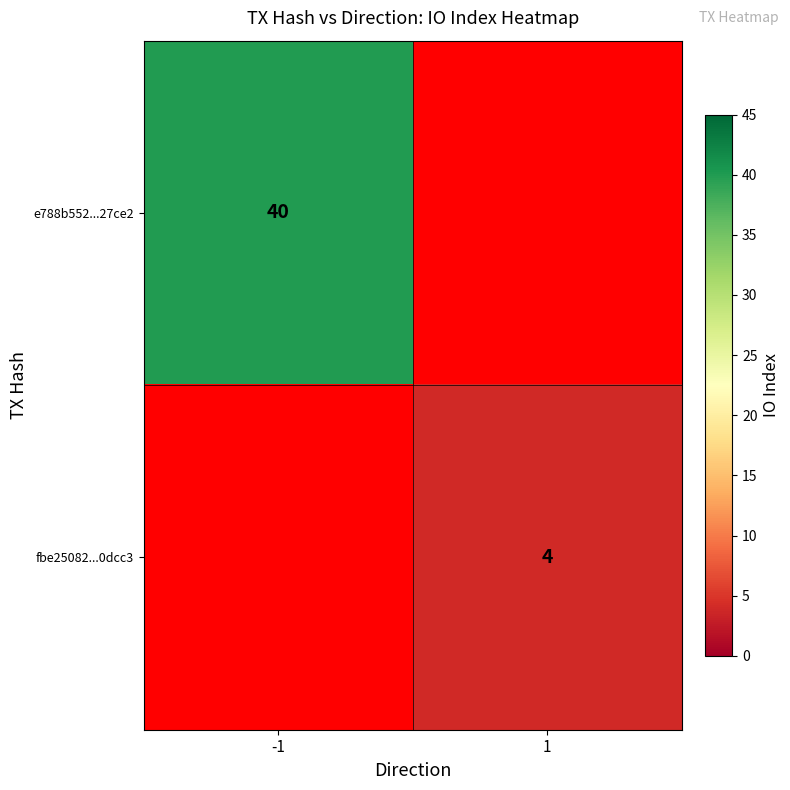

Is it true that fbe25082...0dcc3 equals 4 at 1?

True